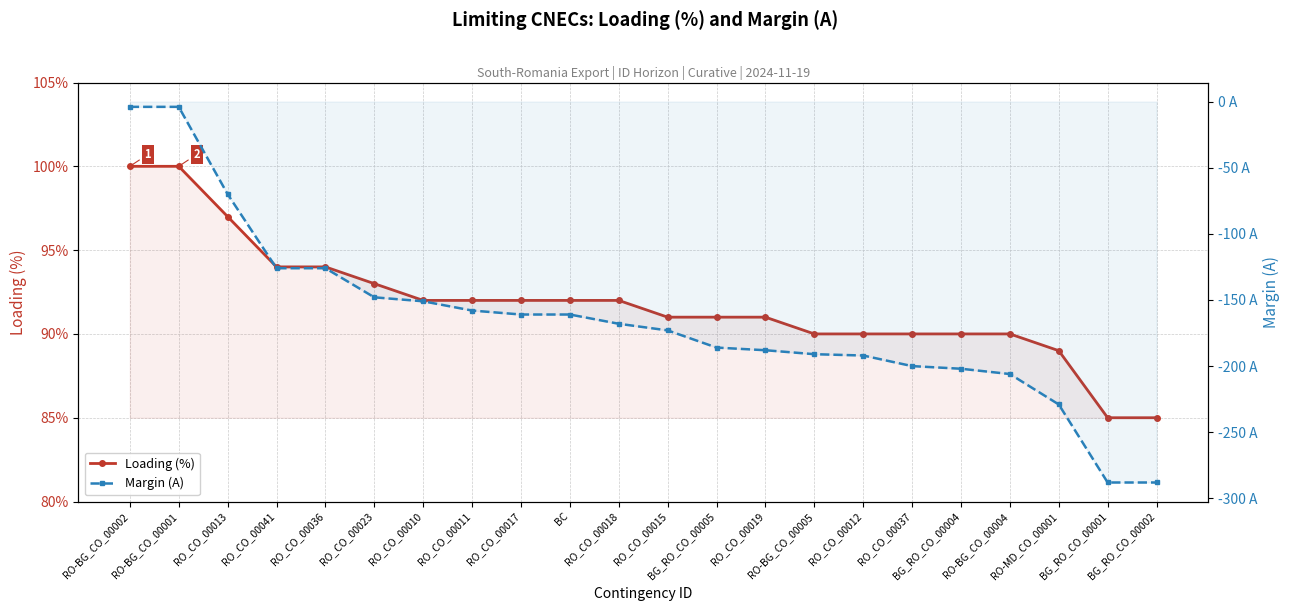

Which series changed the most between RO-BG_CO_00001 and BG_RO_CO_00001?

Margin (A)